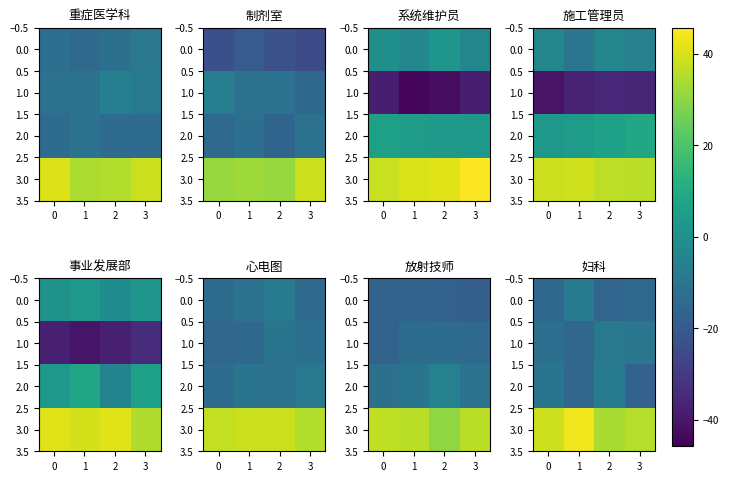

What is the highest value of the 3.0 series?

43.6